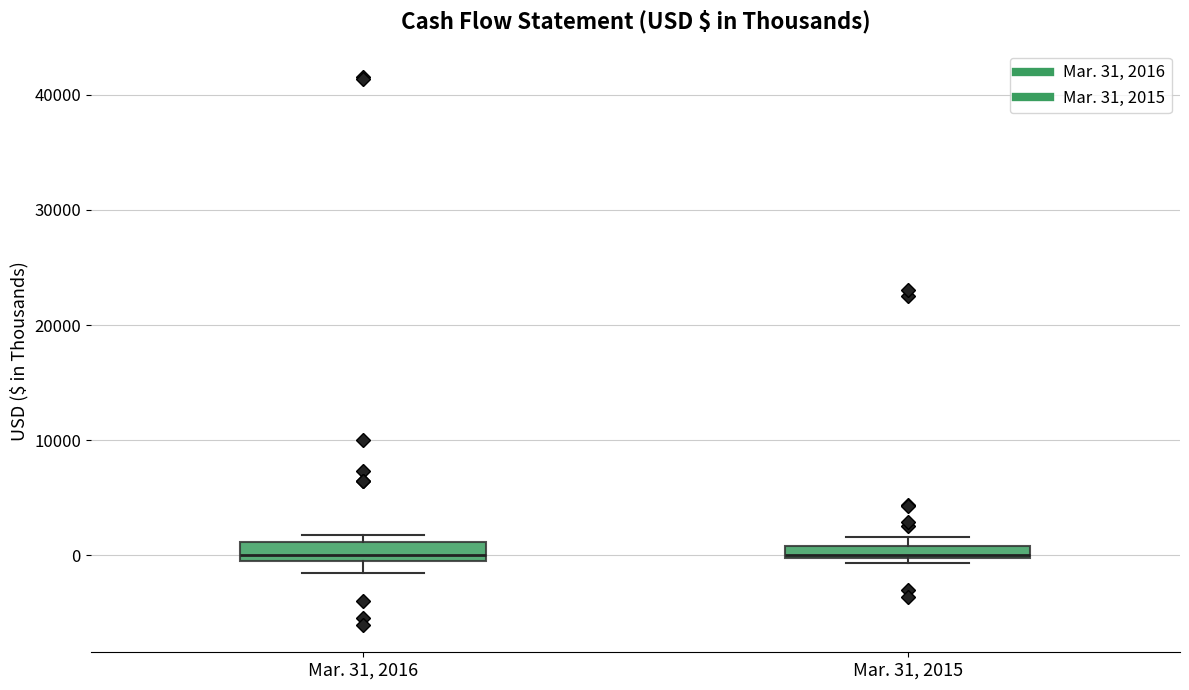

Where is the lower edge of the box for Mar. 31, 2015 on the y-axis? The values are not printed on the chart, so give them approximately, as read against the axis.

0